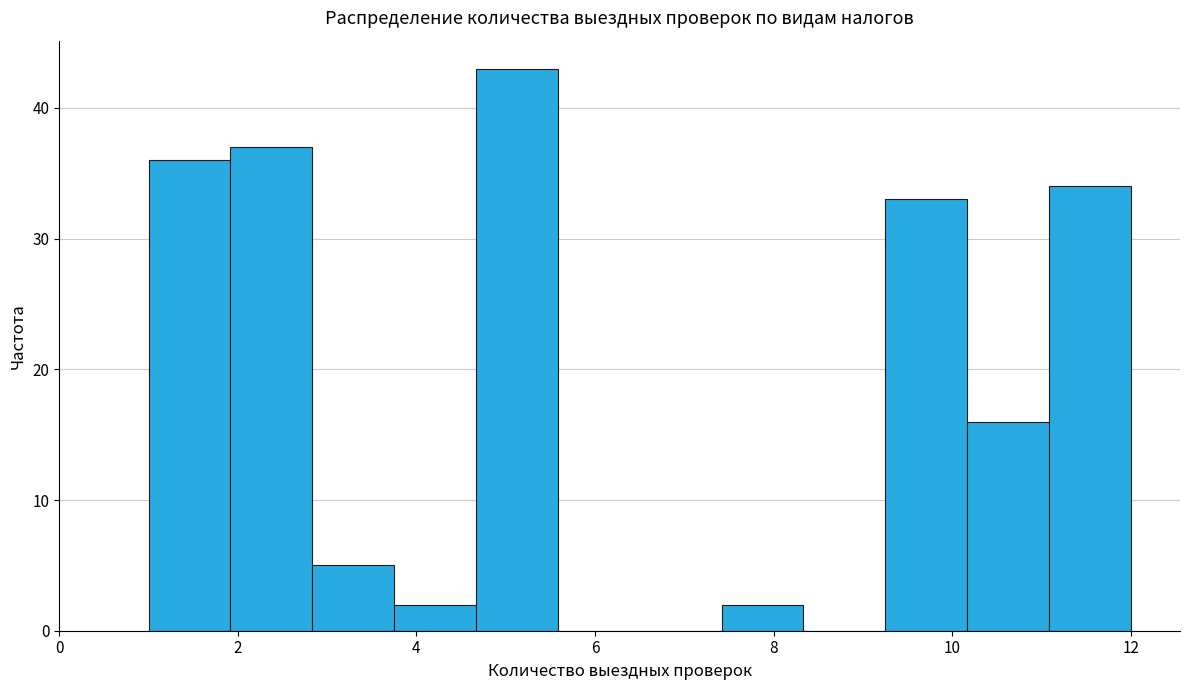

Reading left to right, list every bar in this chart as the range it spans on the x-axis followed by its height. Neither the bar edges nor the heights are printed on the chart, so give them approximately, as read against the axes.

1.0 to 2.0: 36
2.0 to 2.8: 37
2.8 to 3.8: 5
3.8 to 4.6: 2
4.6 to 5.6: 43
5.6 to 6.6: 0
6.6 to 7.4: 0
7.4 to 8.4: 2
8.4 to 9.2: 0
9.2 to 10.2: 33
10.2 to 11.0: 16
11.0 to 12.0: 34